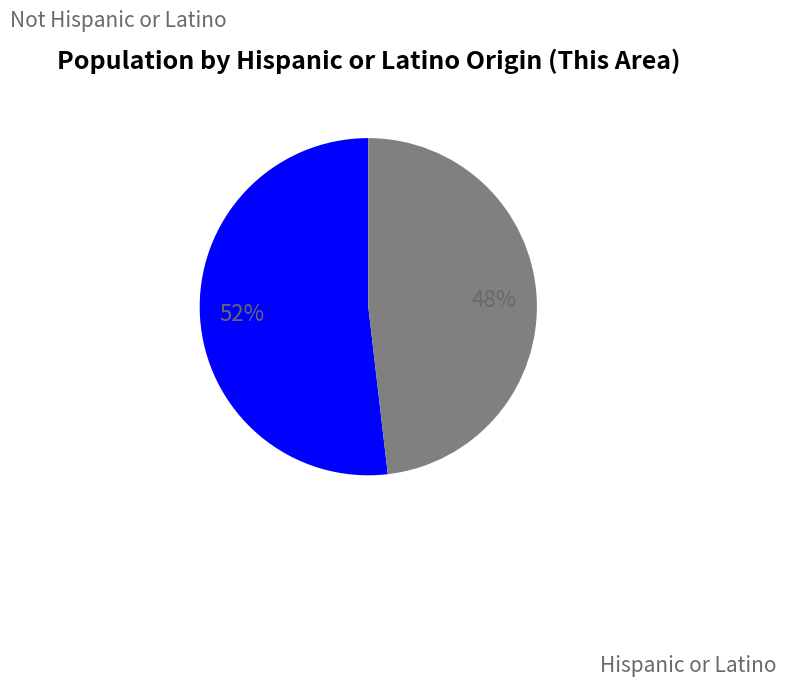

Approximately how many times larger is the value at Hispanic or Latino compared to Not Hispanic or Latino?

0.9